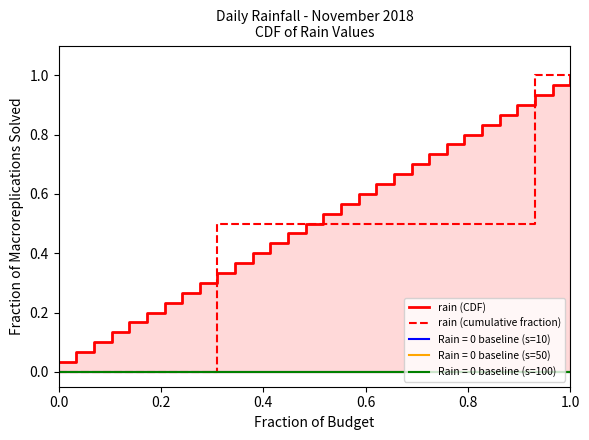

What is the highest value of the rain (cumulative fraction) series?

1.0